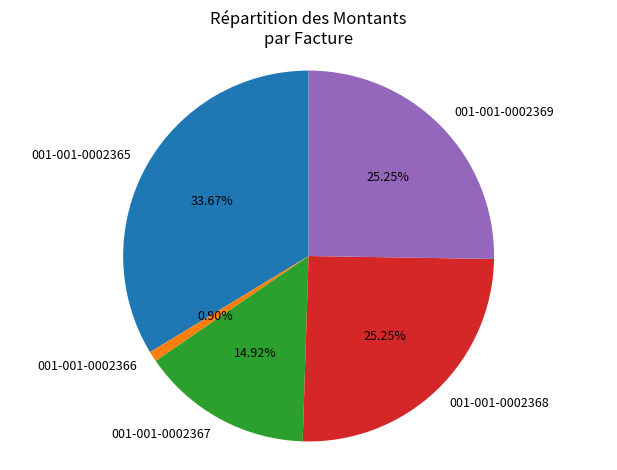

True or false: 001-001-0002369 accounts for 15% of the total.

False